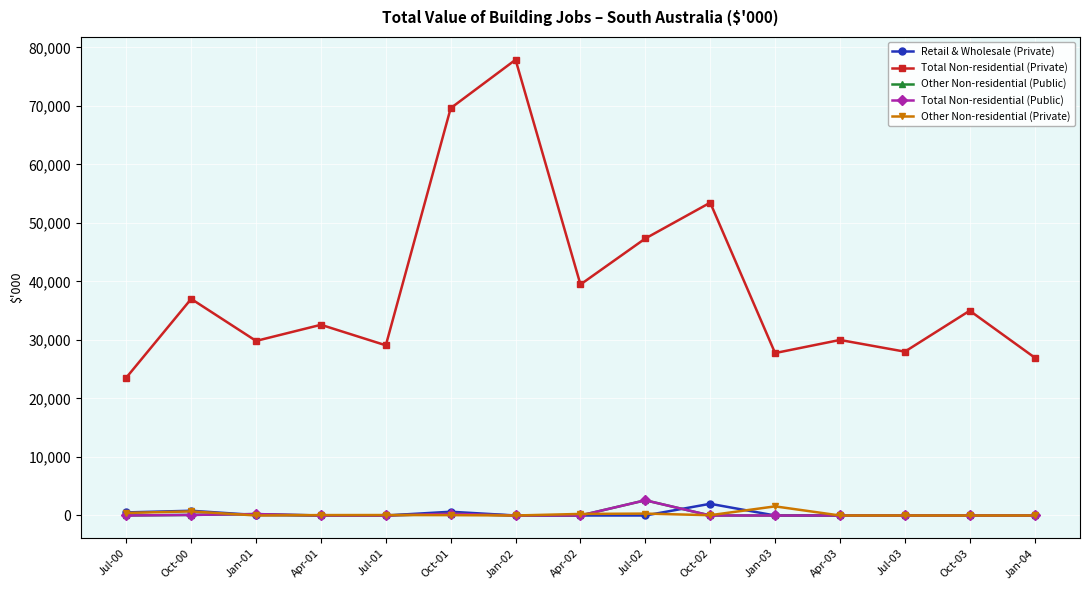

Reading right to left, transcribe all the data shown in this chart.

Retail & Wholesale (Private): 0	0	0	0	0	2000	0	0	0	642	0	0	80	810	526
Total Non-residential (Private): 27000	35000	28000	30000	27761	53467	47340	39479	77891	69617	29085	32593	29836	37018	23568
Other Non-residential (Public): 0	0	0	0	0	0	2600	0	0	300	0	0	243	100	0
Total Non-residential (Public): 0	0	0	0	0	0	2600	0	0	300	0	0	243	100	0
Other Non-residential (Private): 0	0	0	0	1560	50	323	267	0	60	79	71	0	700	433